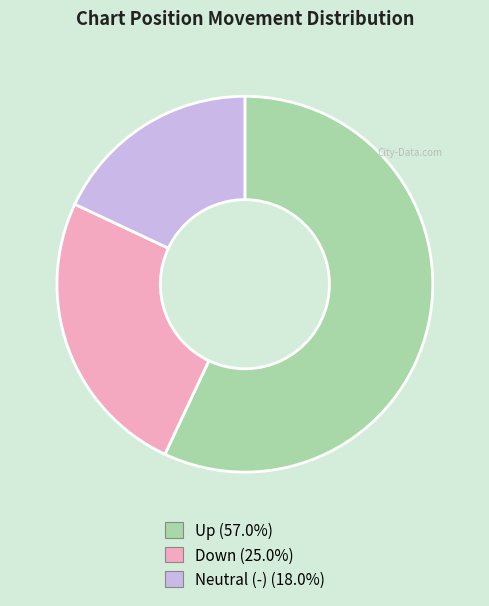

Does any single category account for the majority?

Yes